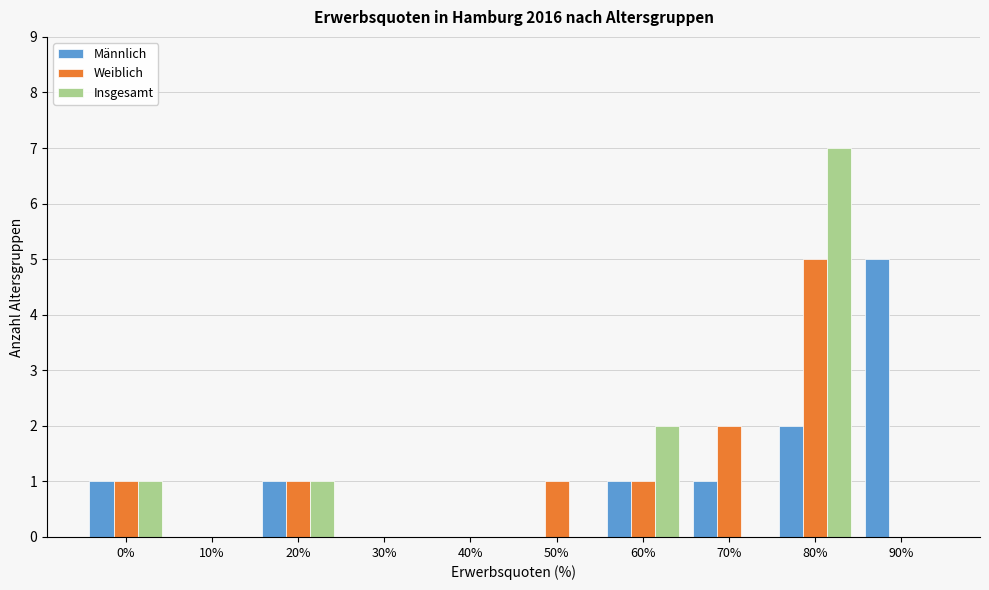

Reading left to right, extract all data points from this chart.

Männlich: 0%=1	10%=0	20%=1	30%=0	40%=0	50%=0	60%=1	70%=1	80%=2	90%=5
Weiblich: 0%=1	10%=0	20%=1	30%=0	40%=0	50%=1	60%=1	70%=2	80%=5	90%=0
Insgesamt: 0%=1	10%=0	20%=1	30%=0	40%=0	50%=0	60%=2	70%=0	80%=7	90%=0